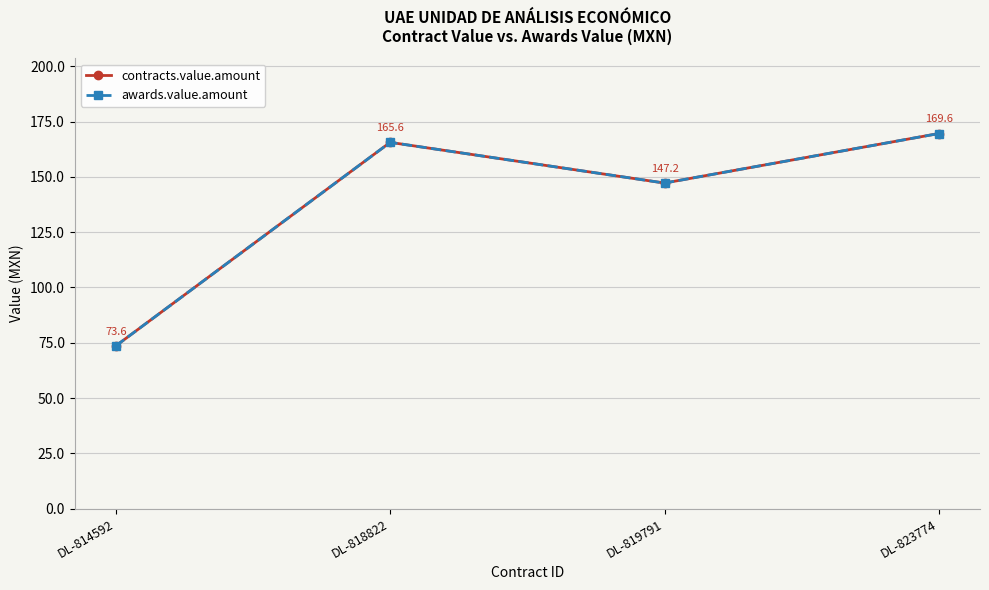

True or false: awards.value.amount and contracts.value.amount intersect in this chart.

False